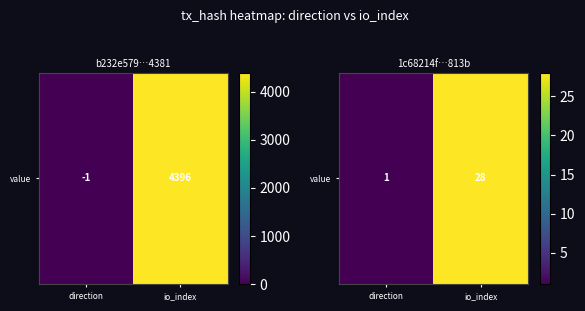

What is the maximum value shown in the chart?

28